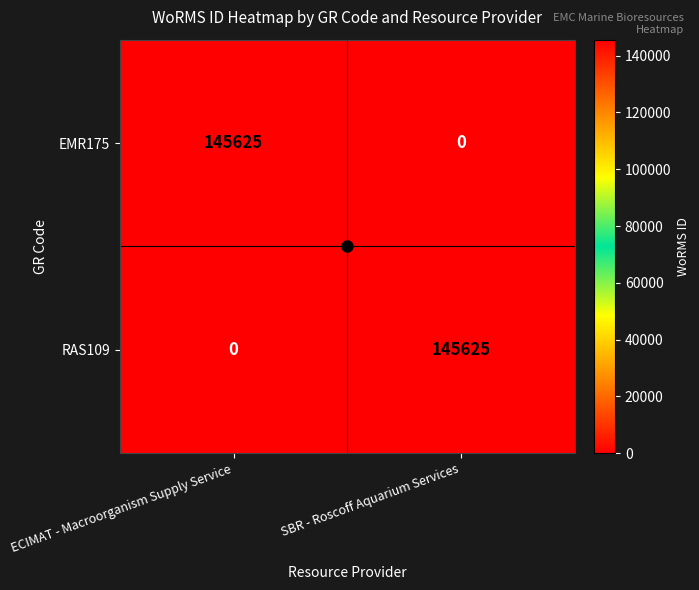

Which category has the lowest value in the EMR175 series?

SBR - Roscoff Aquarium Services